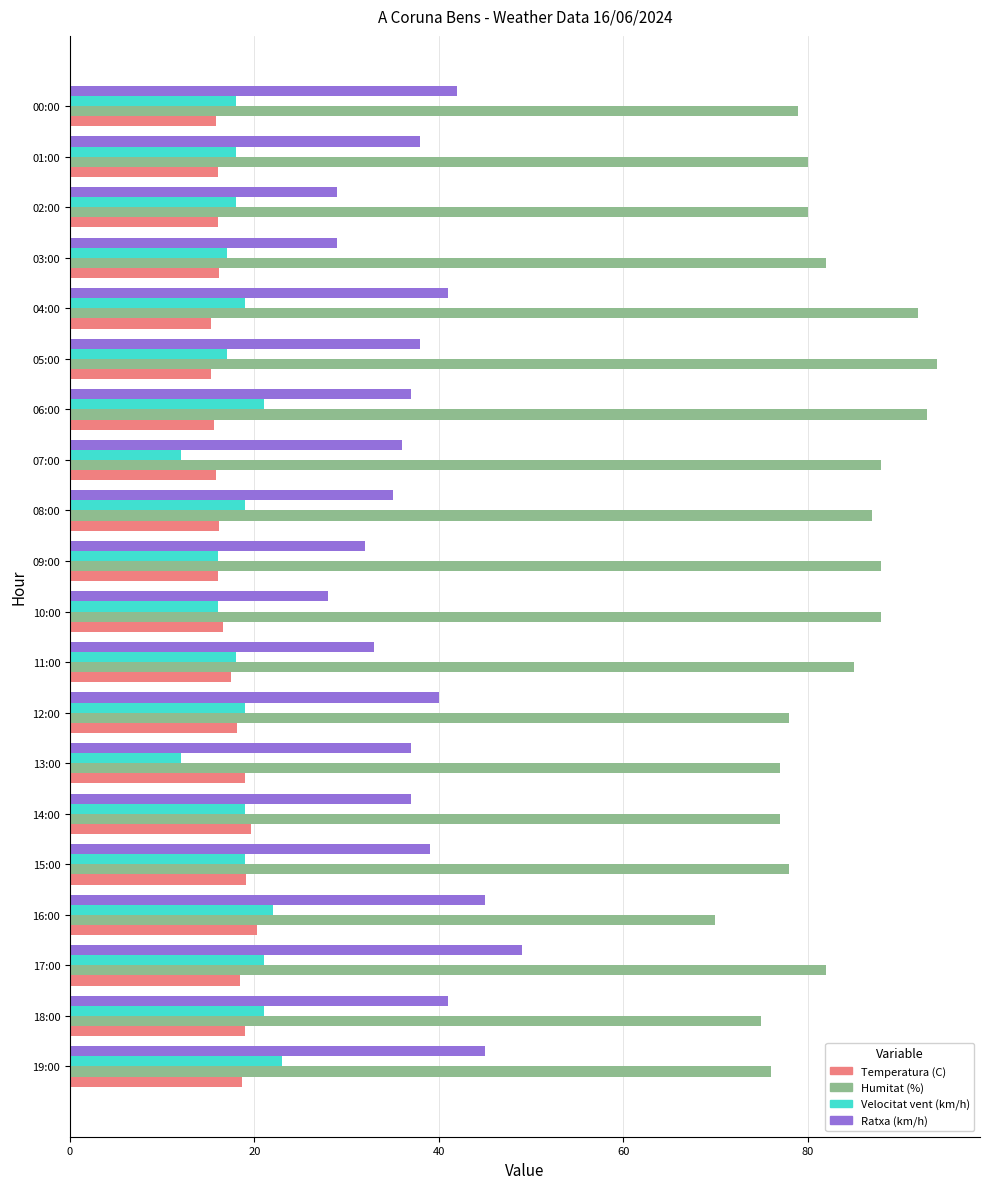

What is the total value across all series at 16:00?

157.3